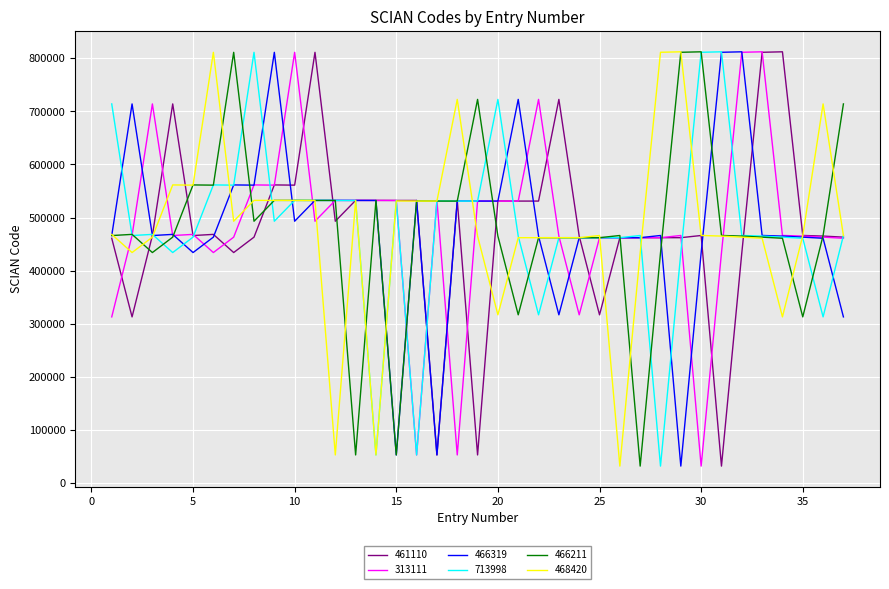

What is the smallest value displayed?

32229